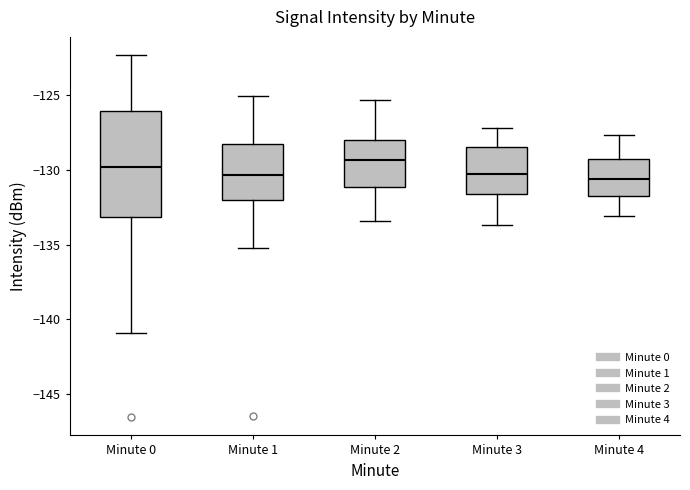

Reading left to right, read every box against the y-axis: the position of its median line, the range the box covers, and the ends of its whiskers. The values are not printed on the chart, so give them approximately, as read against the axis.

Minute 0: median -130.0, box -133.0 to -126.0, whiskers -141.0 to -122.5
Minute 1: median -130.5, box -132.0 to -128.5, whiskers -135.0 to -125.0
Minute 2: median -129.5, box -131.0 to -128.0, whiskers -133.5 to -125.5
Minute 3: median -130.0, box -131.5 to -128.5, whiskers -133.5 to -127.0
Minute 4: median -130.5, box -131.5 to -129.0, whiskers -133.0 to -127.5